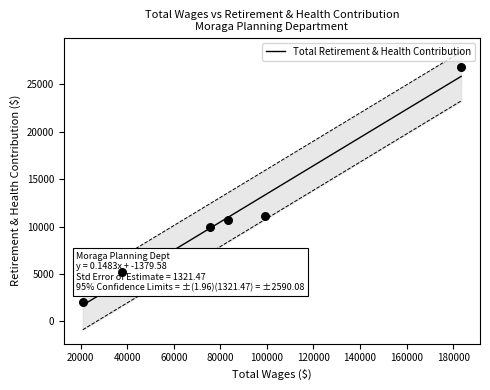

What is the ratio of the value at 75533.0 to the value at 83082.0?

0.9